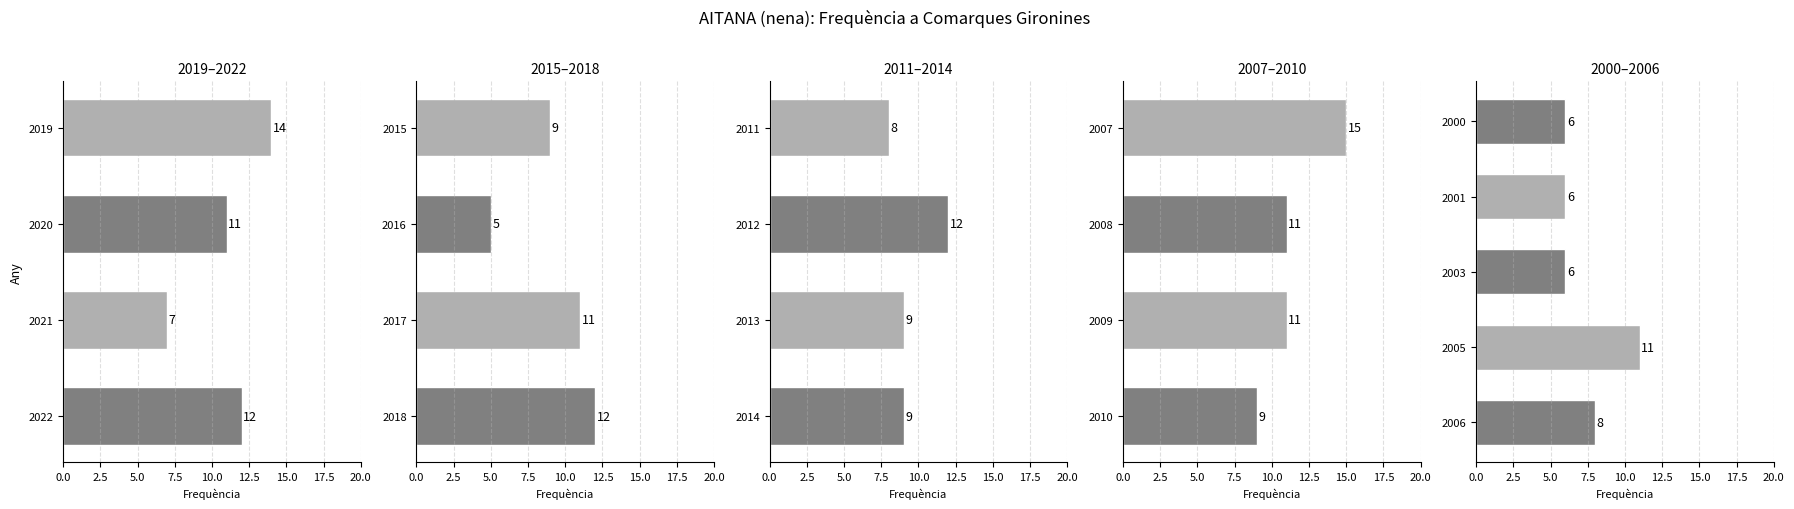

How many distinct data groups are displayed?

1